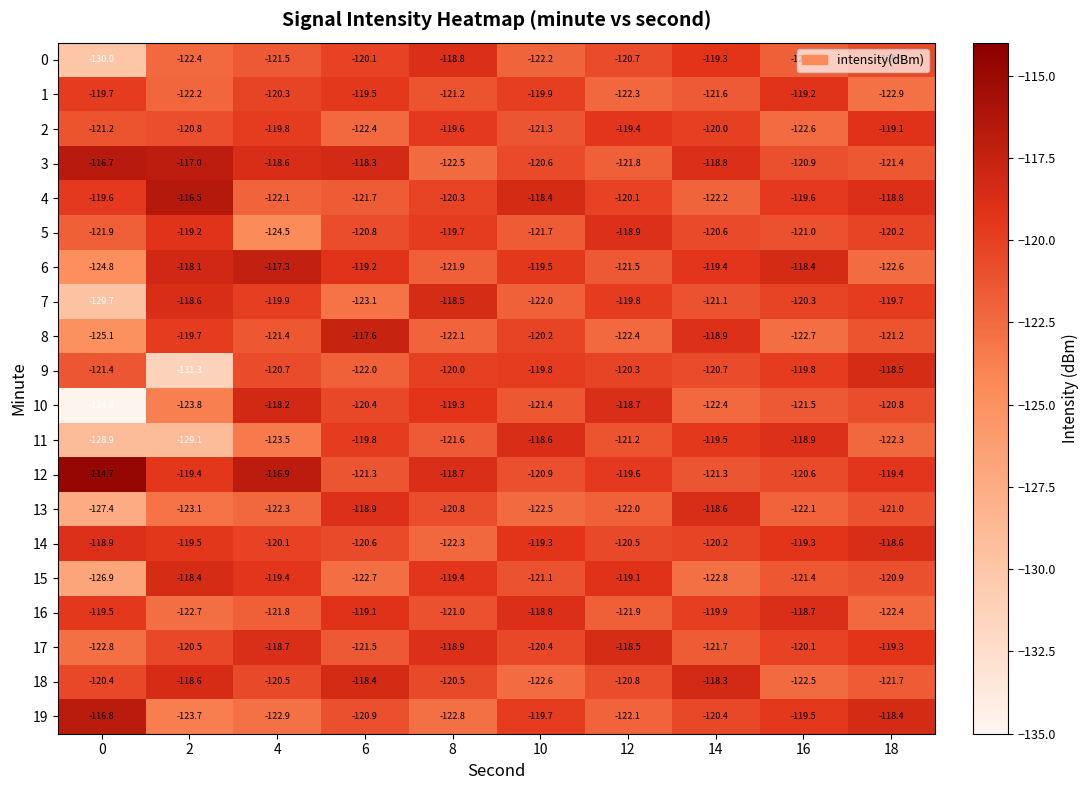

Where does the 10 series first go above -120?

4